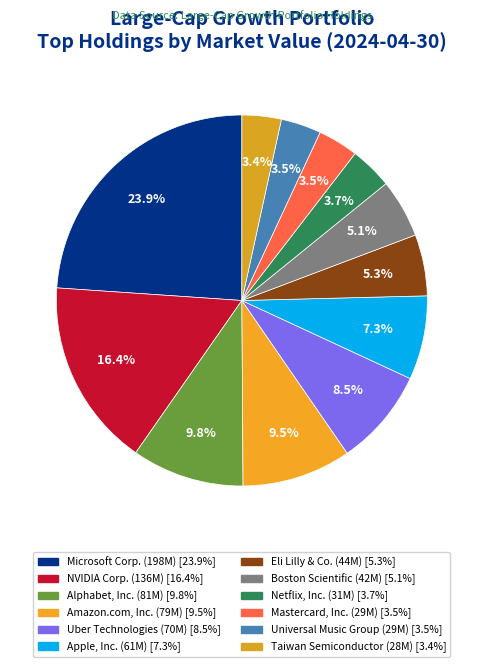

Does Mastercard, Inc. account for over 50% of the chart?

No